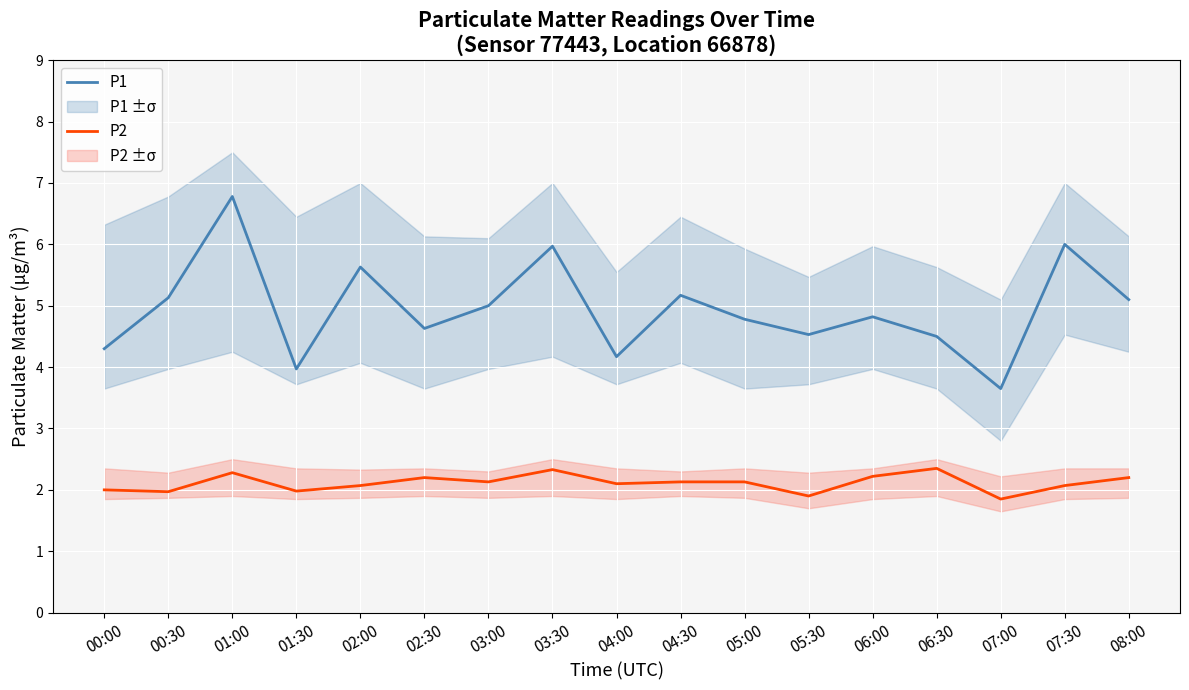

What are all the series names shown in the legend?

P1, P2